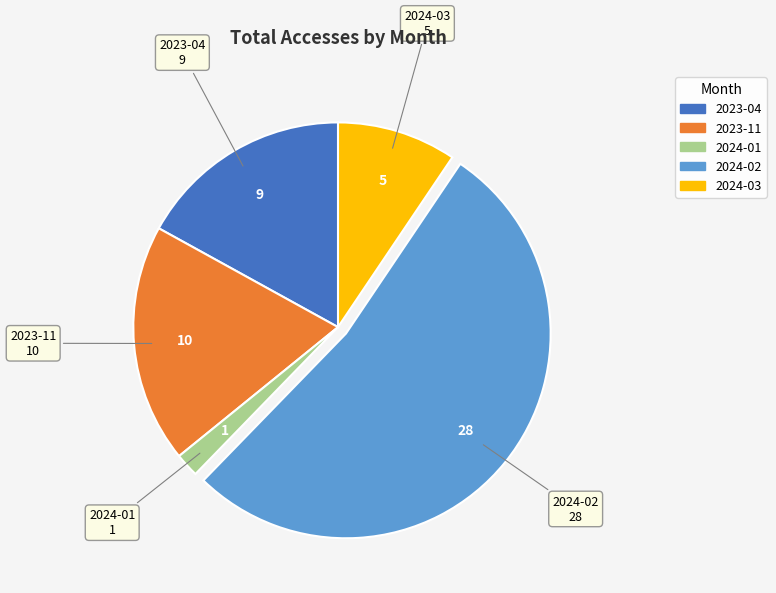

What is the largest slice in the pie chart?

2024-02